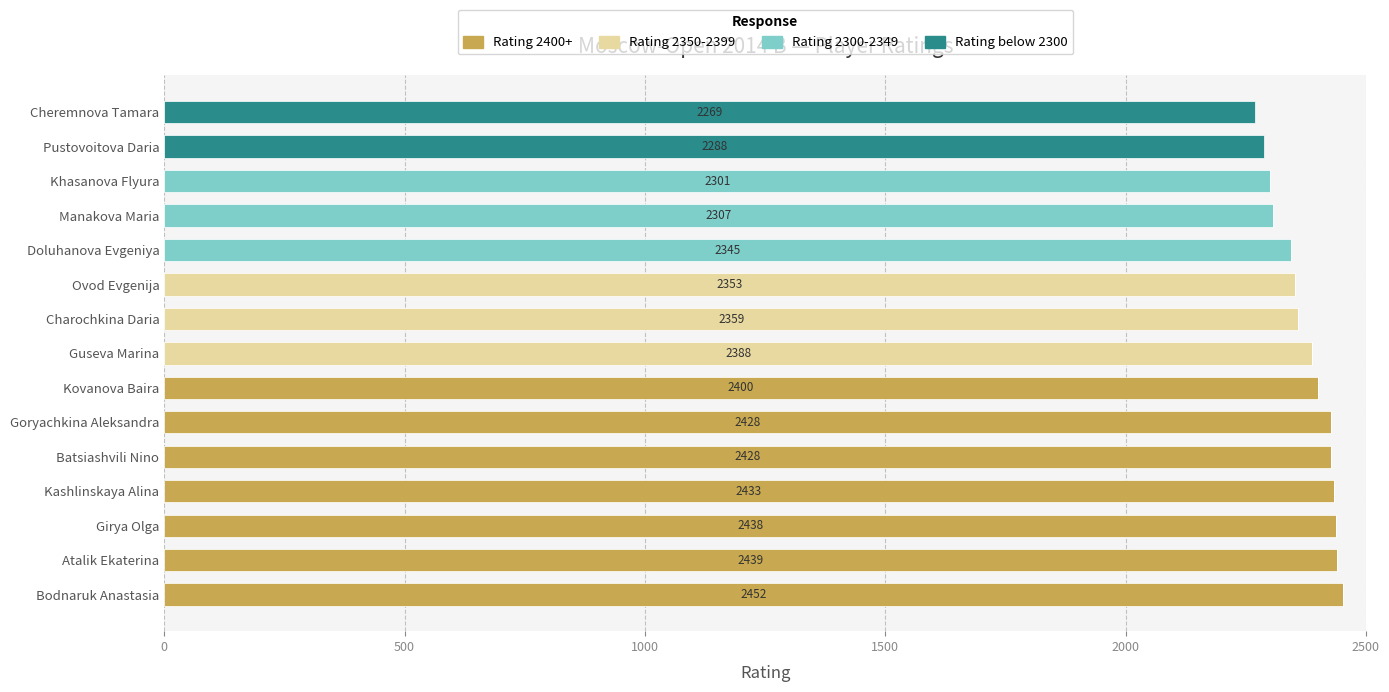

Is it true that Rating 2400+ equals 0 at Charochkina Daria?

True